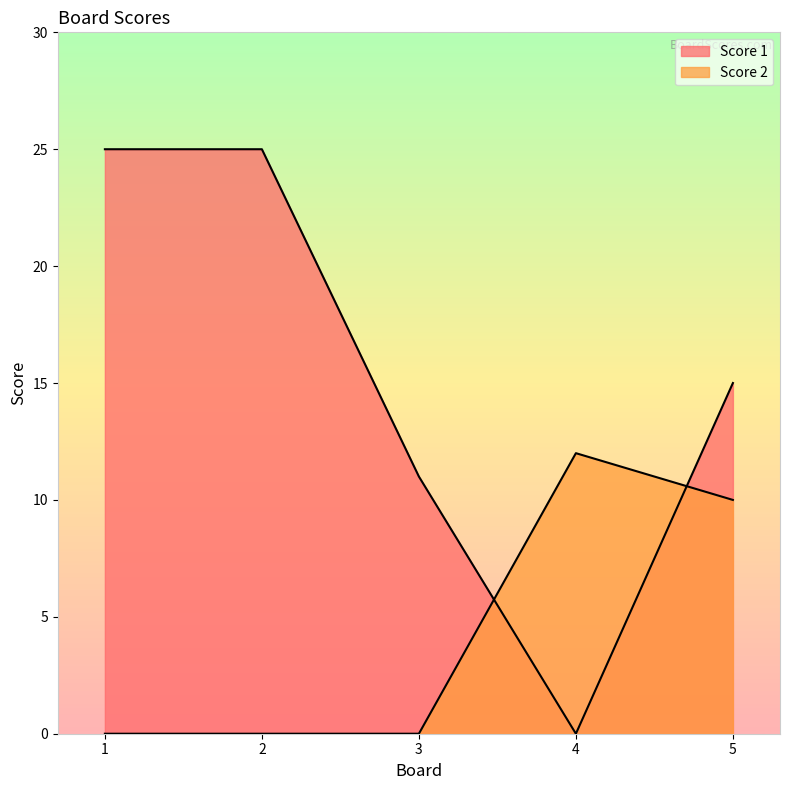

Reading right to left, list all the values displayed in this chart.

Score 1: 5=15	4=0	3=11	2=25	1=25
Score 2: 5=10	4=12	3=0	2=0	1=0